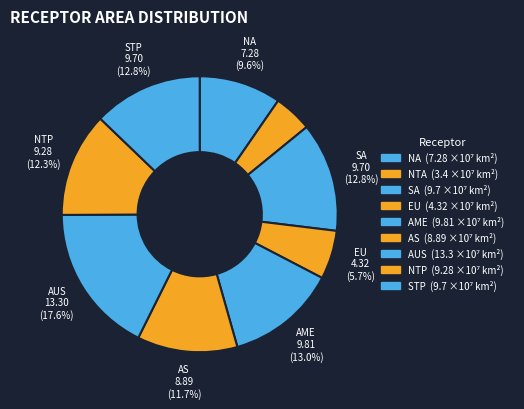

To the nearest percent, what percentage of the pie is SA?

13%